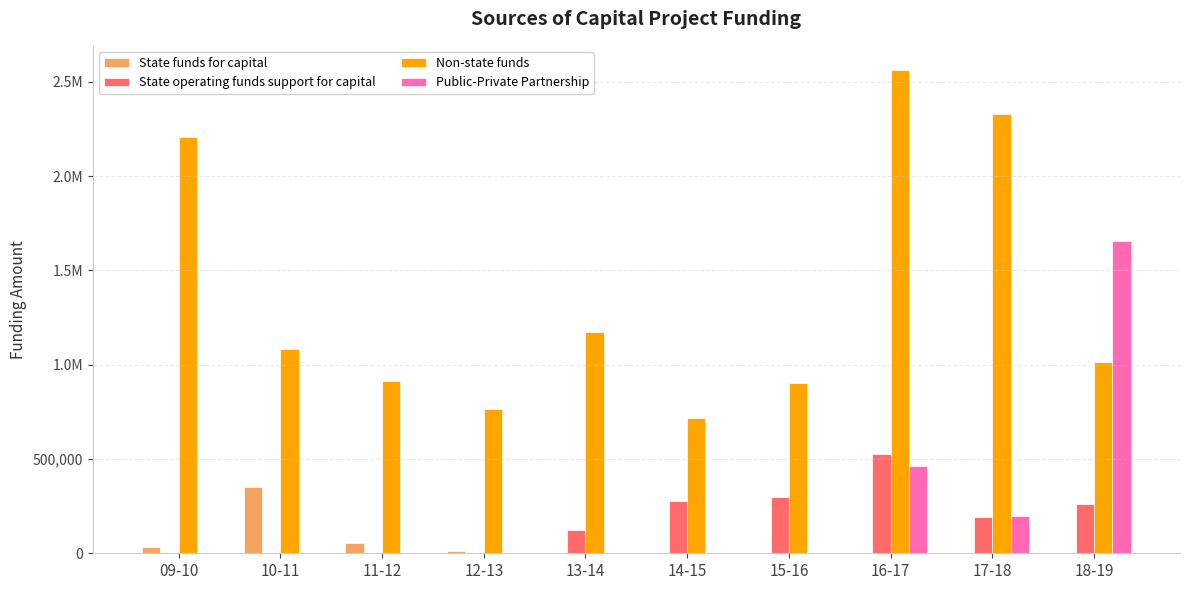

True or false: Public-Private Partnership has a value of -1104428 at 14-15.

False